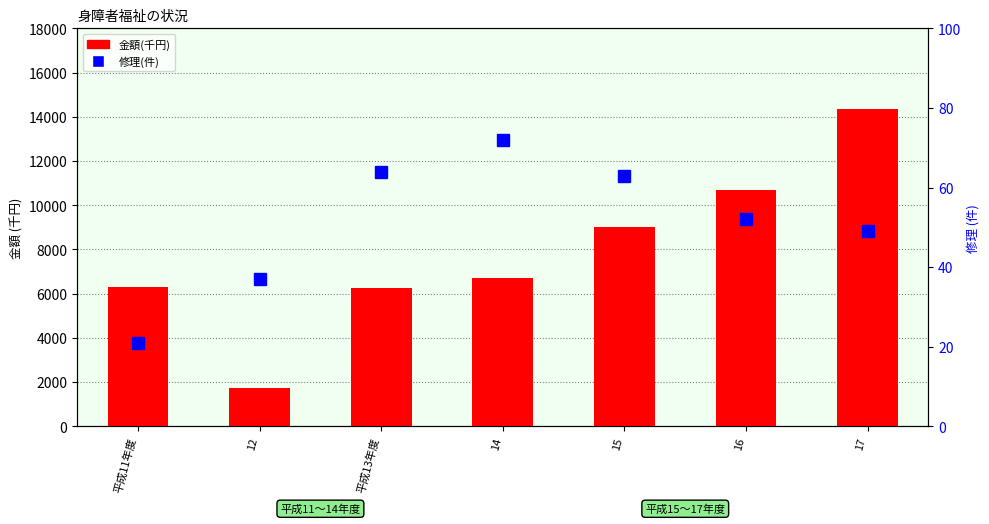

Is it true that 修理(件) equals 64 at 平成13年度?

True